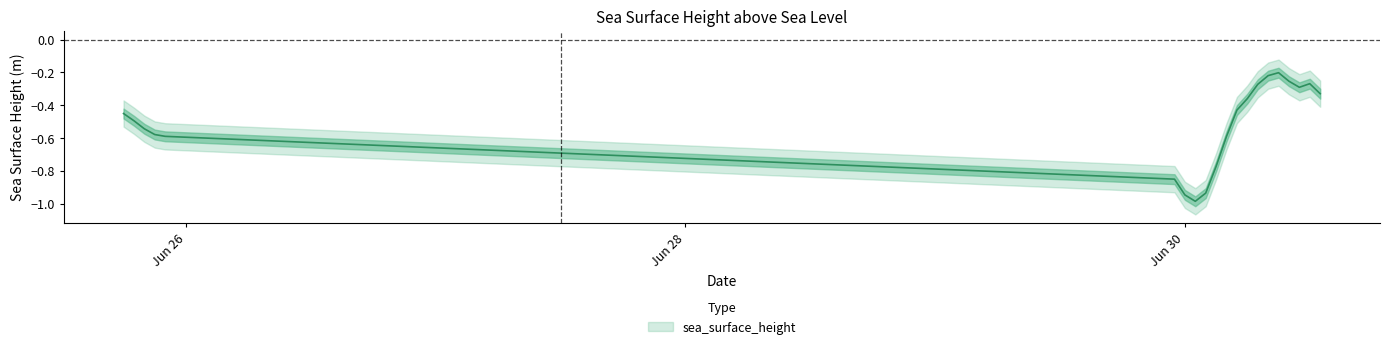

Which label corresponds to the smallest value in the chart?

2015-06-30T01:00:00Z